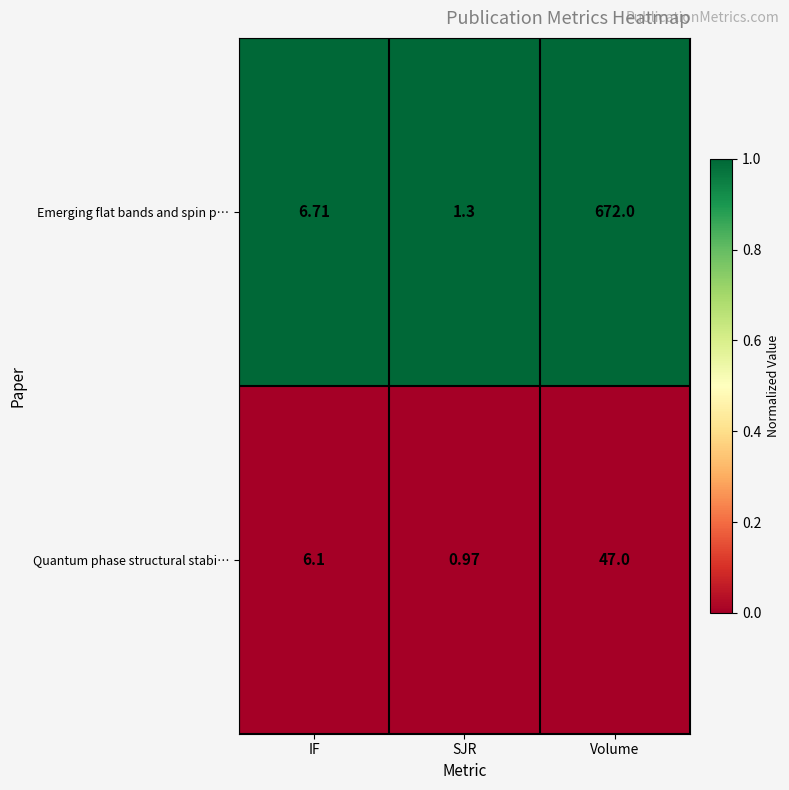

At which category is the sum across all series the highest?

Volume